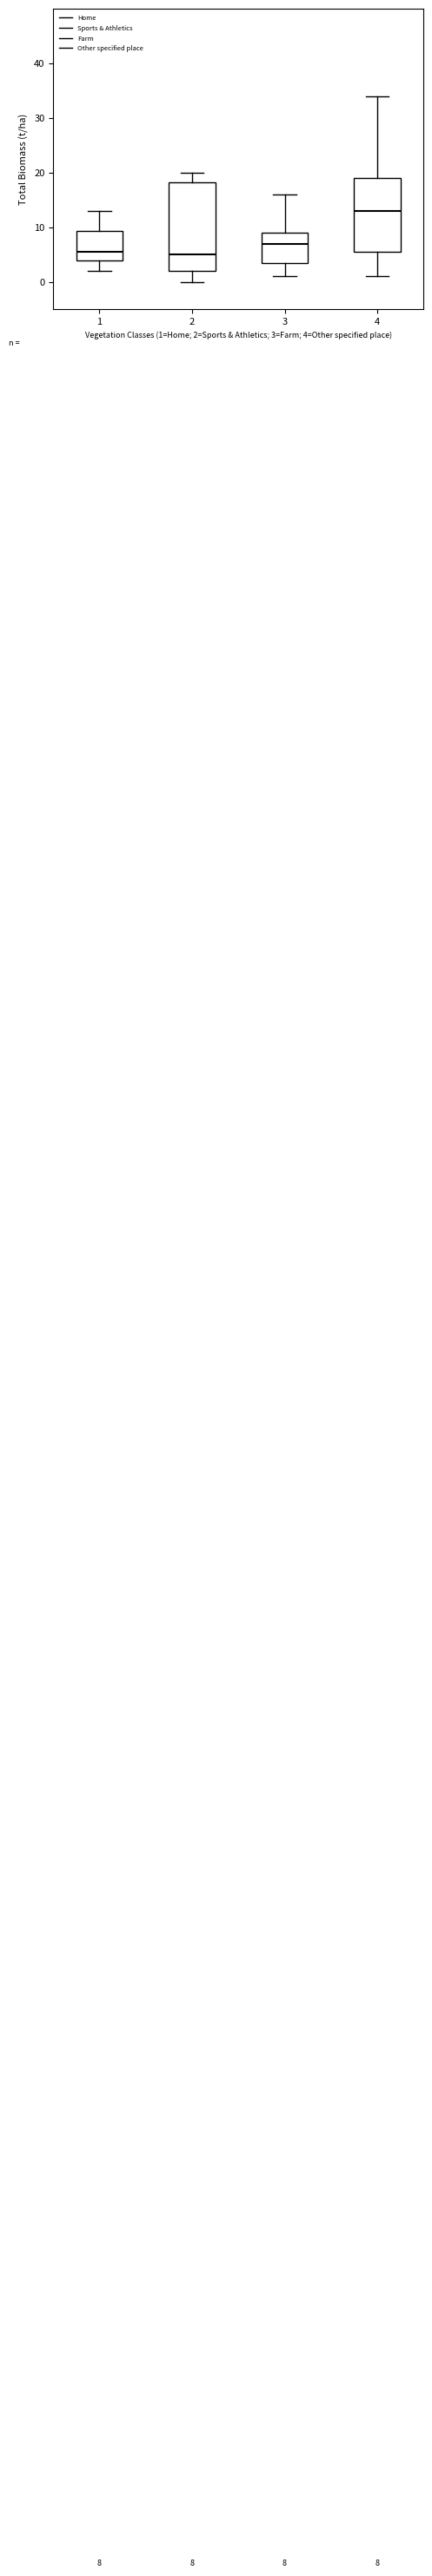

Comparing the boxes themselves (not the whiskers), which one is the tallest?

2